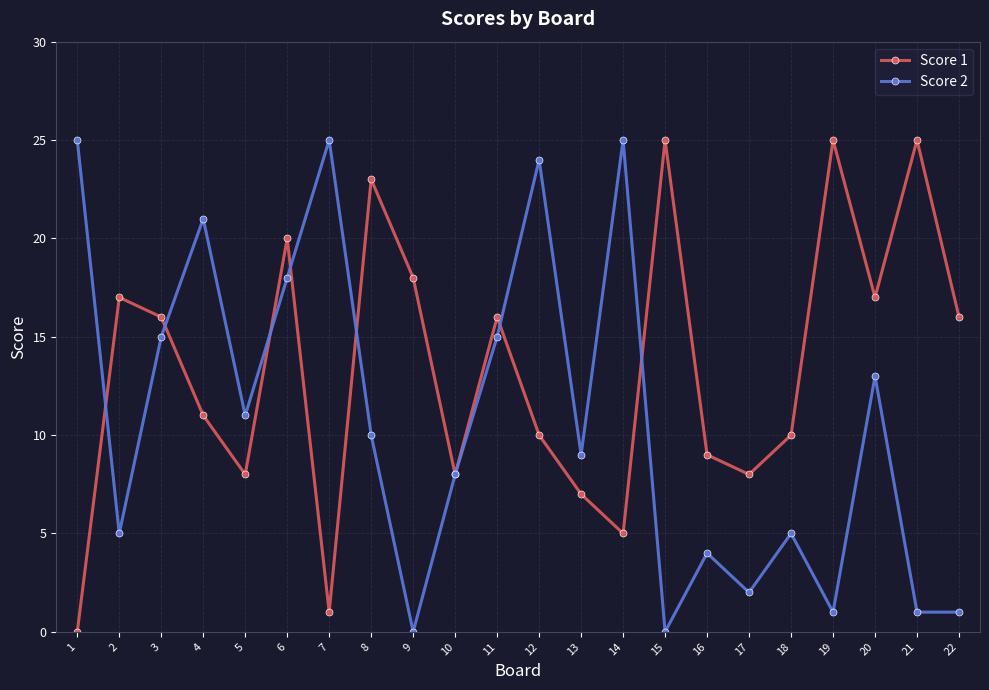

How many categories are shown in the chart?

22